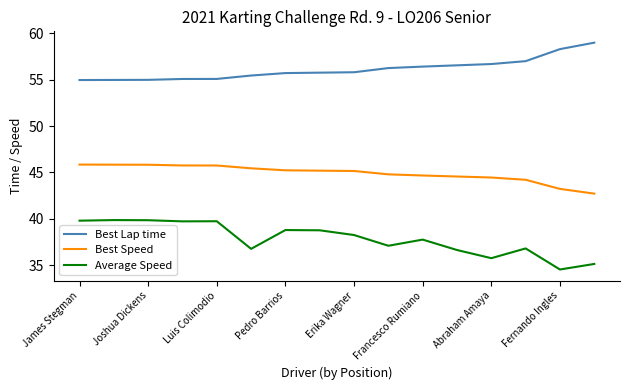

What is the lowest value of the Average Speed series?

34.5